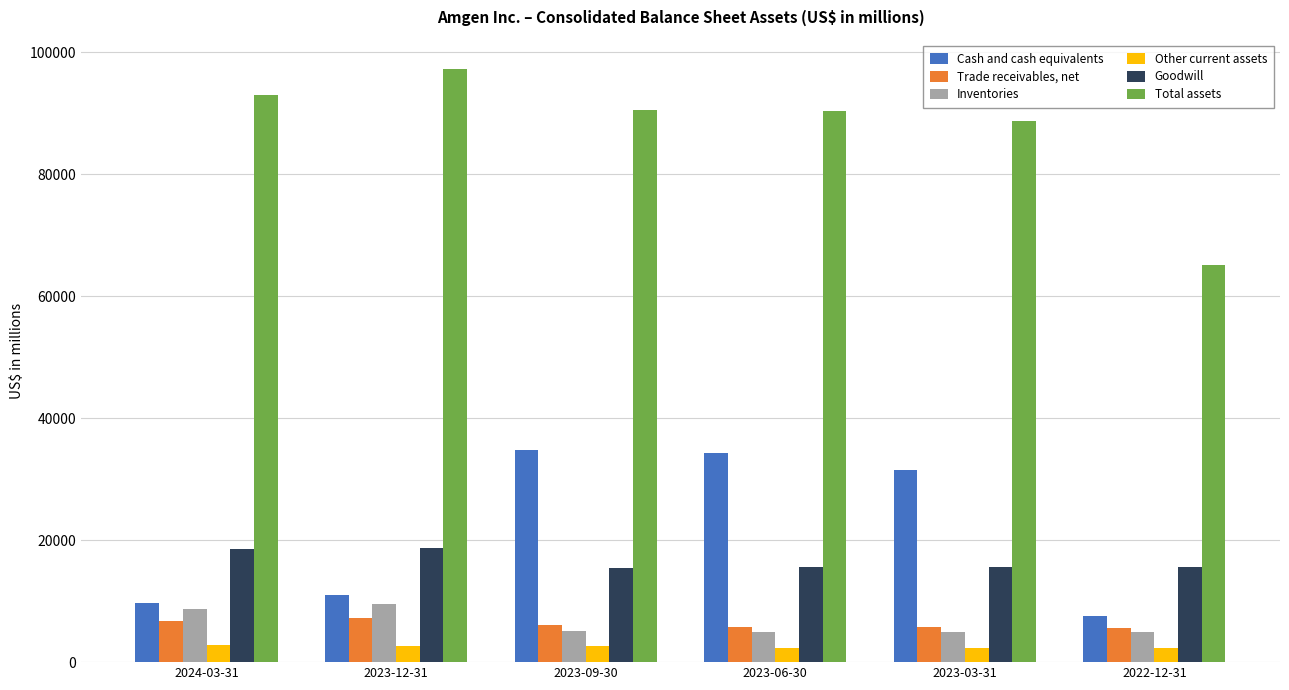

What is the lowest value of the Total assets series?

65121